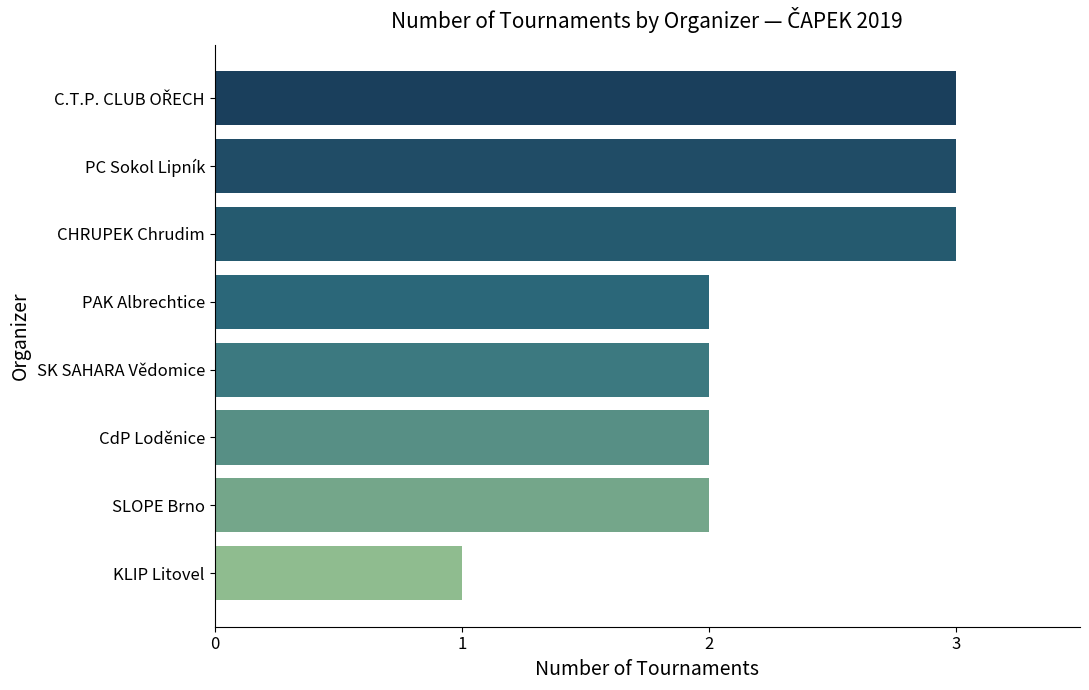

How many series are shown in this chart?

1